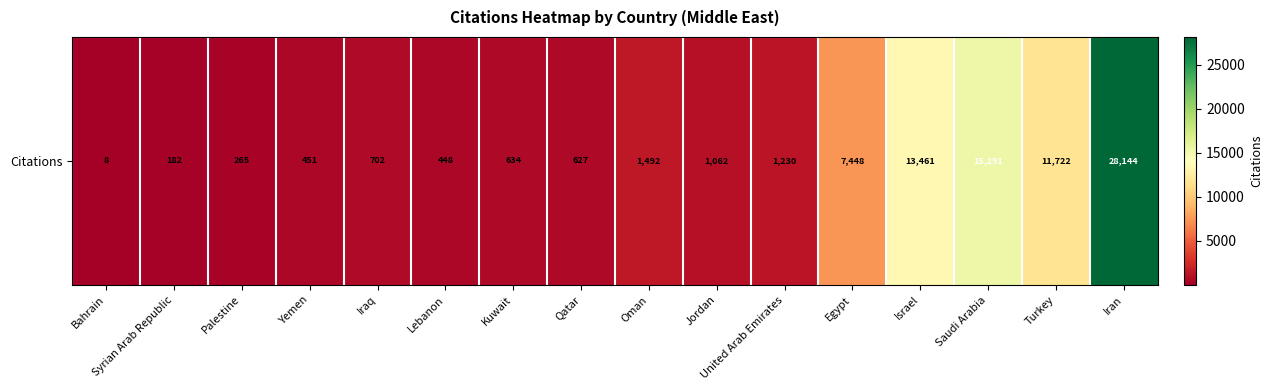

What is the minimum value shown in the chart?

8